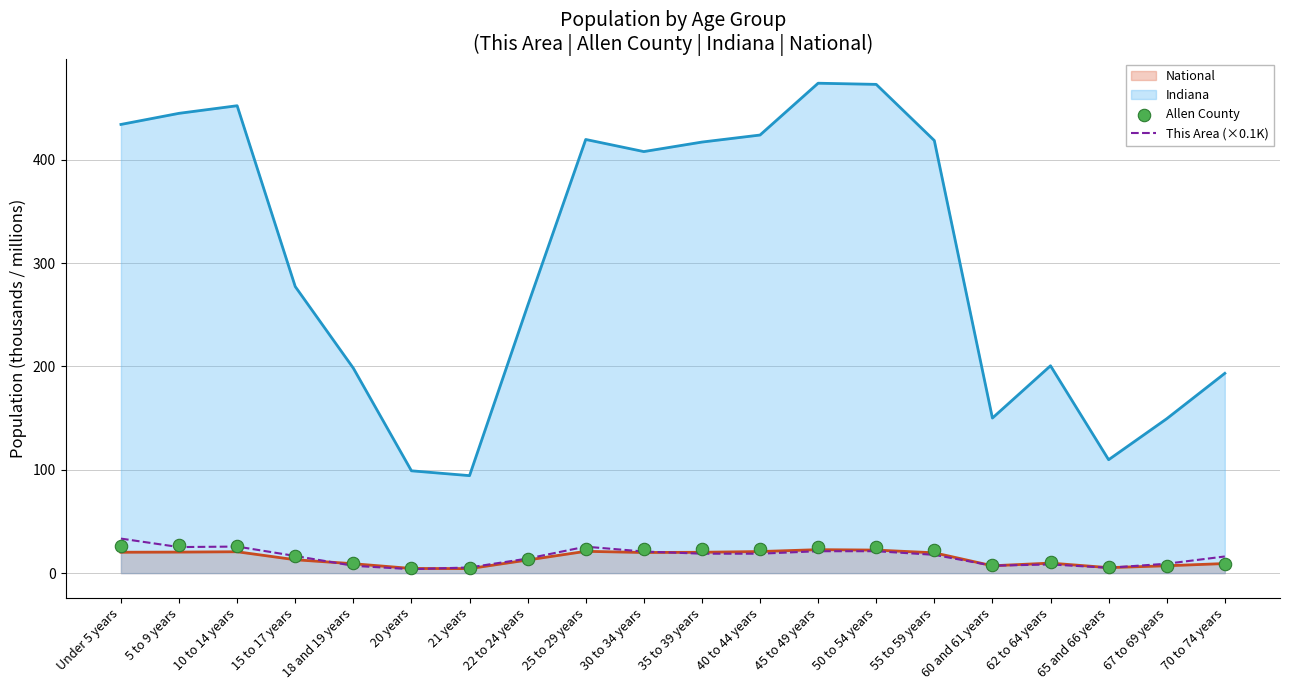

At which label is Indiana closest to 284?

15 to 17 years